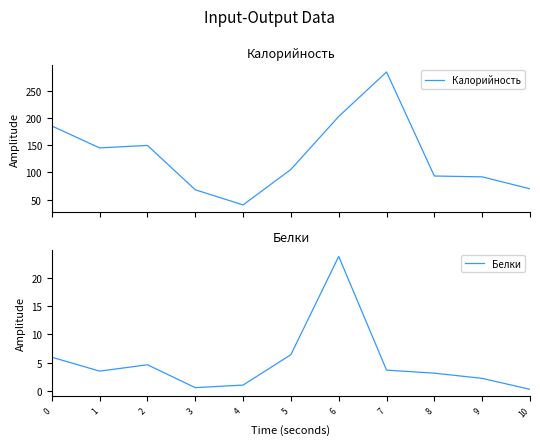

True or false: Калорийность has a value of 40.4 at 4.

True